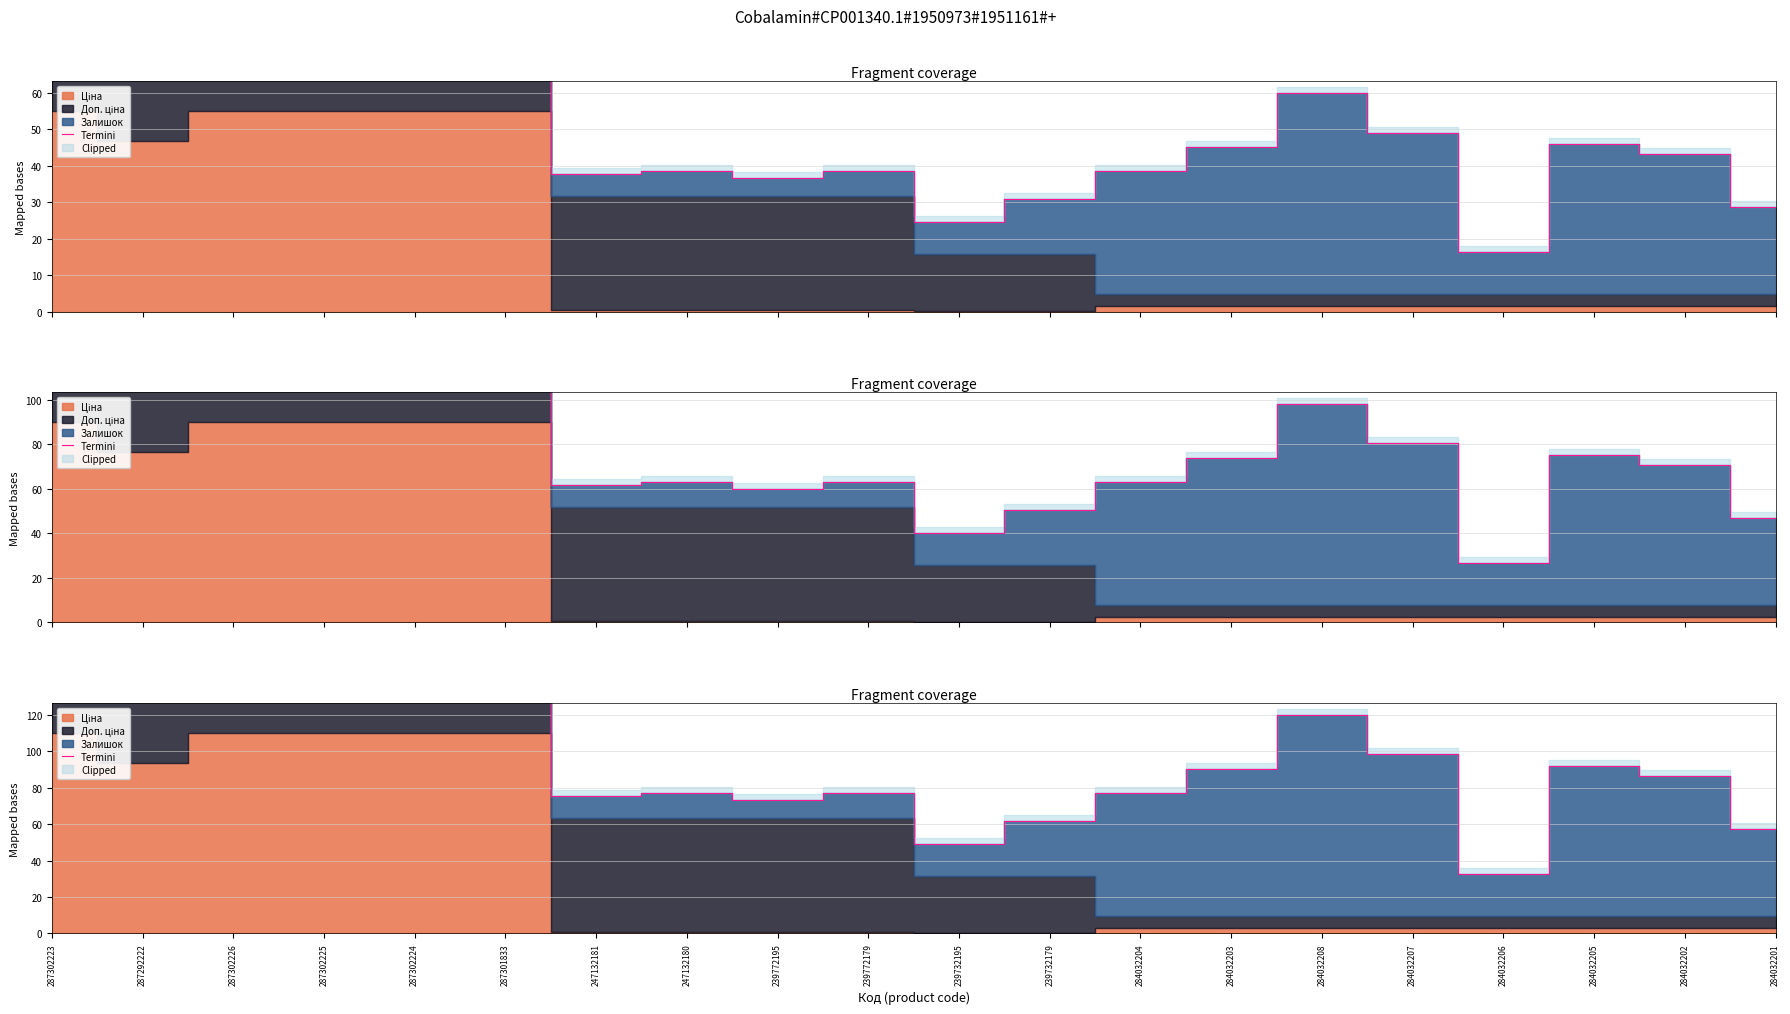

List the labels in order of value, smallest first.

284032206, 239732195, 284032201, 239732179, 239772195, 247132181, 247132180, 239772179, 284032204, 284032202, 284032203, 284032205, 284032207, 284032208, 287292222, 287302225, 287301833, 287302223, 287302226, 287302224